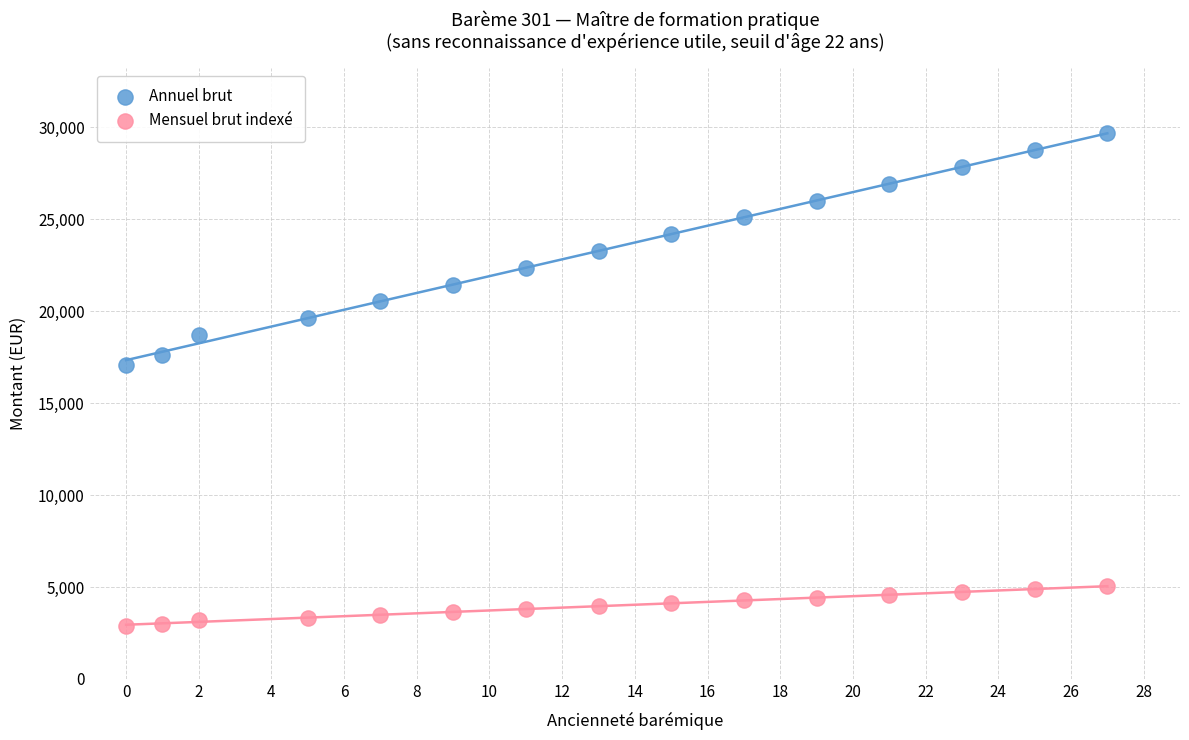

Which series contains the lowest Y value?

Mensuel brut indexé